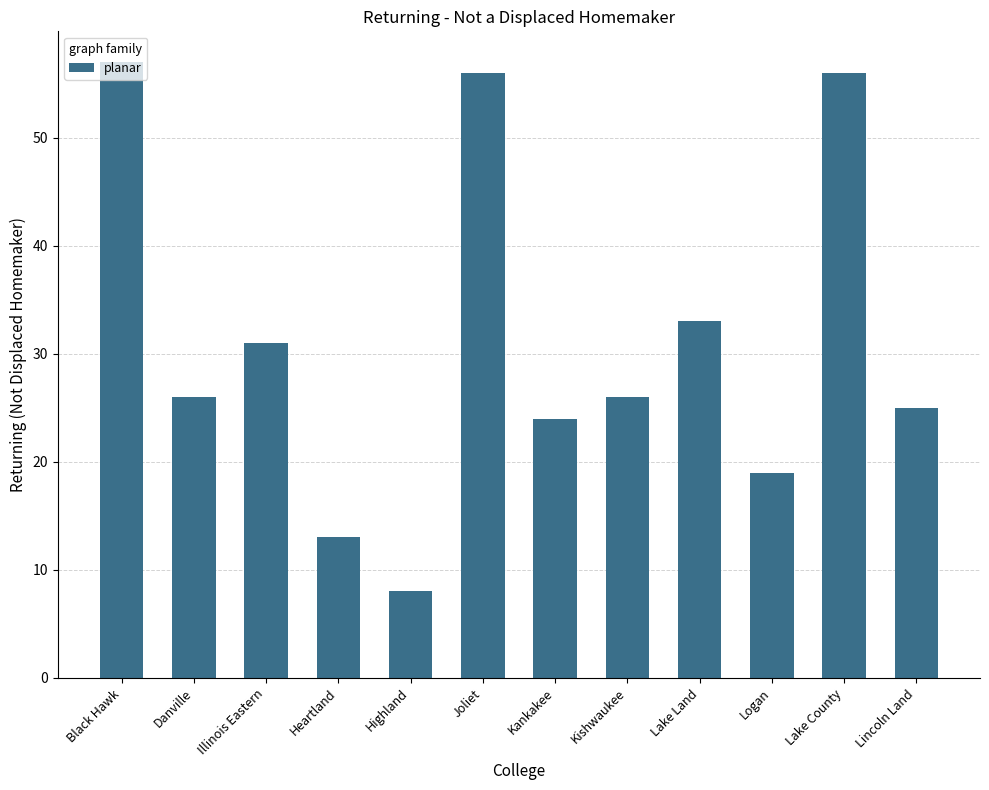

What is the difference between the values at Kankakee and Heartland?

11